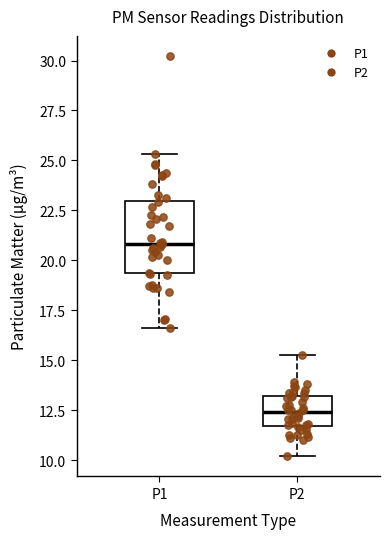

Reading left to right, transcribe this box plot: for each box, give where its median line is, the range the box spans, and where its two whiskers end, as read against the y-axis. The values are not printed on the chart, so give them approximately, as read against the axis.

P1: median 21.0, box 19.5 to 23.0, whiskers 16.5 to 25.5
P2: median 12.5, box 11.5 to 13.0, whiskers 10.0 to 15.5